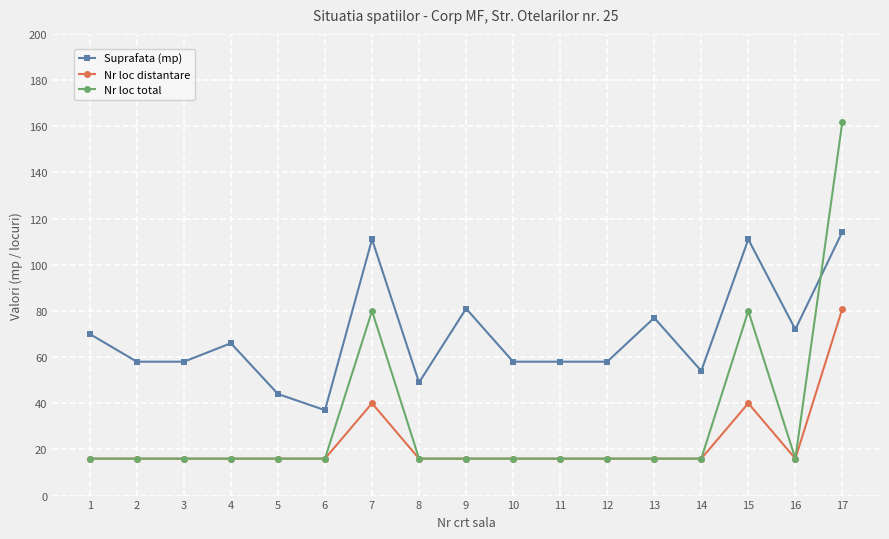

How many lines are shown in the chart?

3